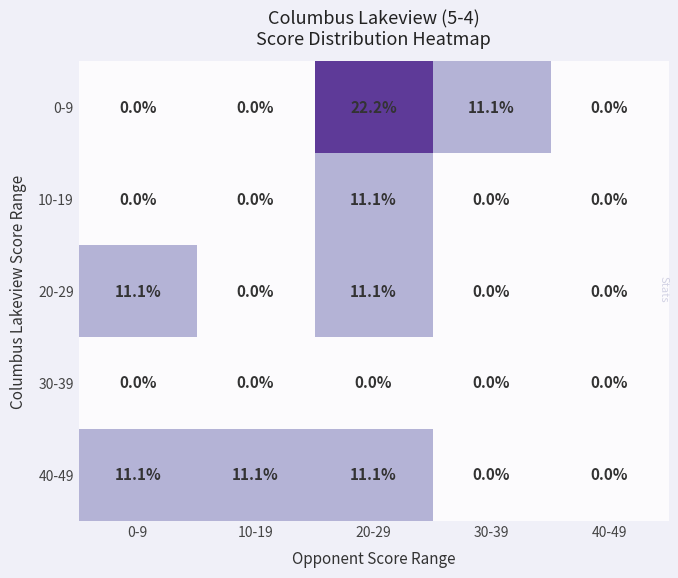

Reading right to left, transcribe all the data shown in this chart.

0-9: 0.0	11.1	22.2	0.0	0.0
10-19: 0.0	0.0	11.1	0.0	0.0
20-29: 0.0	0.0	11.1	0.0	11.1
30-39: 0.0	0.0	0.0	0.0	0.0
40-49: 0.0	0.0	11.1	11.1	11.1